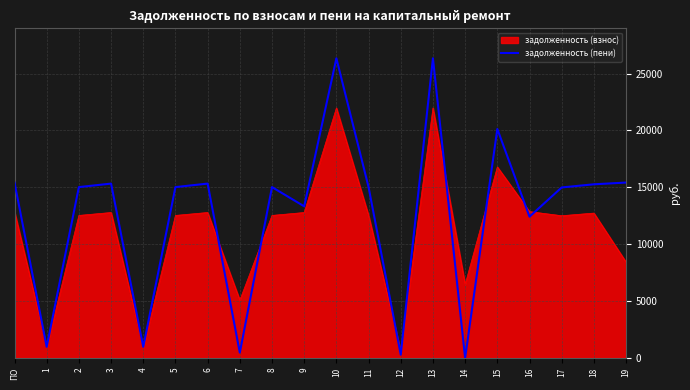

How many lines are shown in the chart?

2